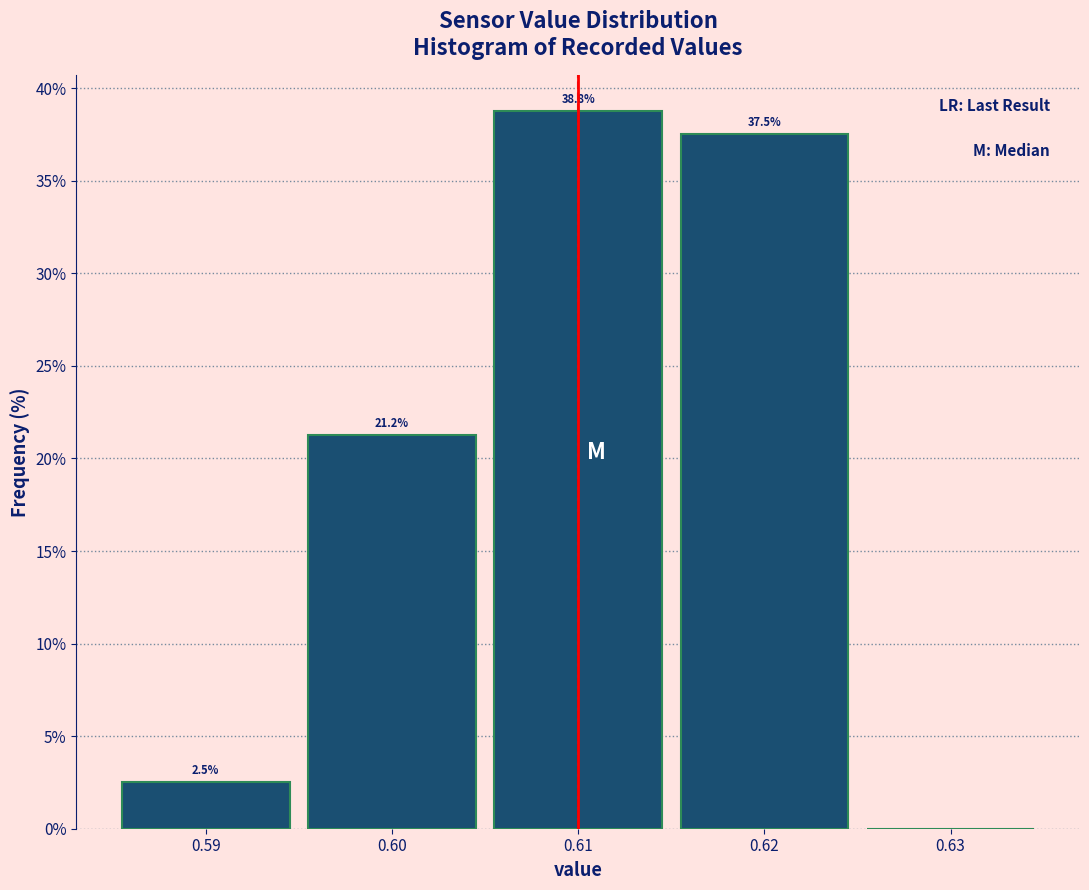

Over which range of the x-axis is the bar tallest?

0.605 to 0.615